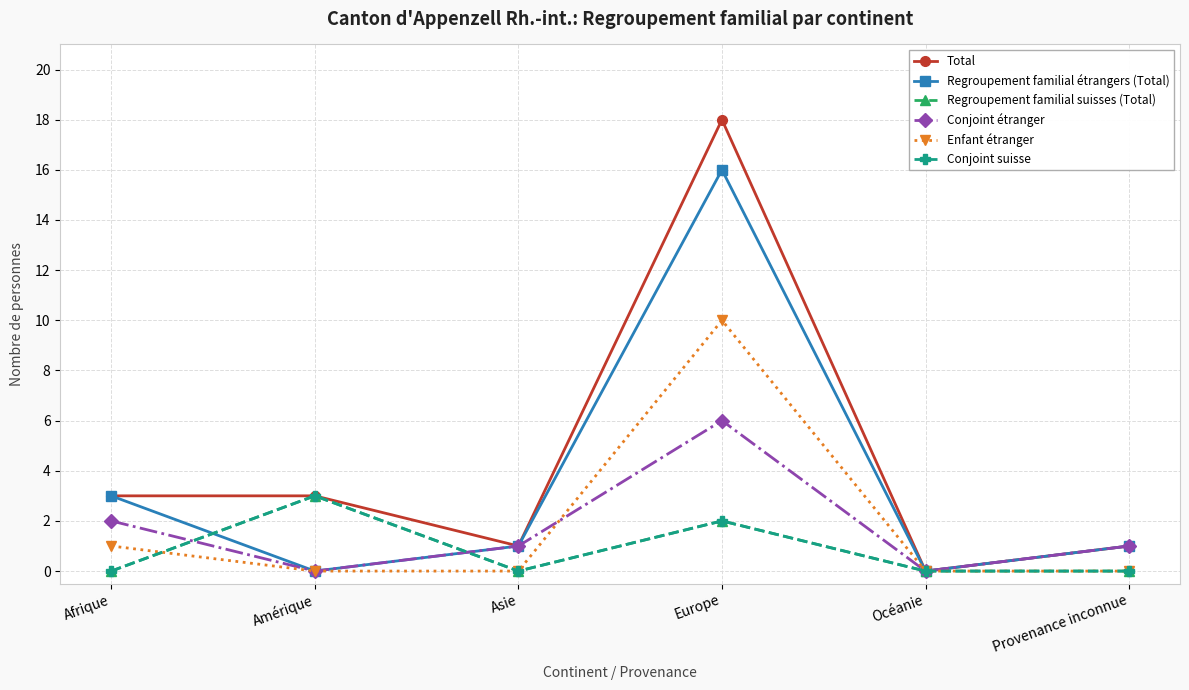

Reading left to right, extract all data points from this chart.

Total: 3	3	1	18	0	1
Regroupement familial étrangers (Total): 3	0	1	16	0	1
Regroupement familial suisses (Total): 0	3	0	2	0	0
Conjoint étranger: 2	0	1	6	0	1
Enfant étranger: 1	0	0	10	0	0
Conjoint suisse: 0	3	0	2	0	0